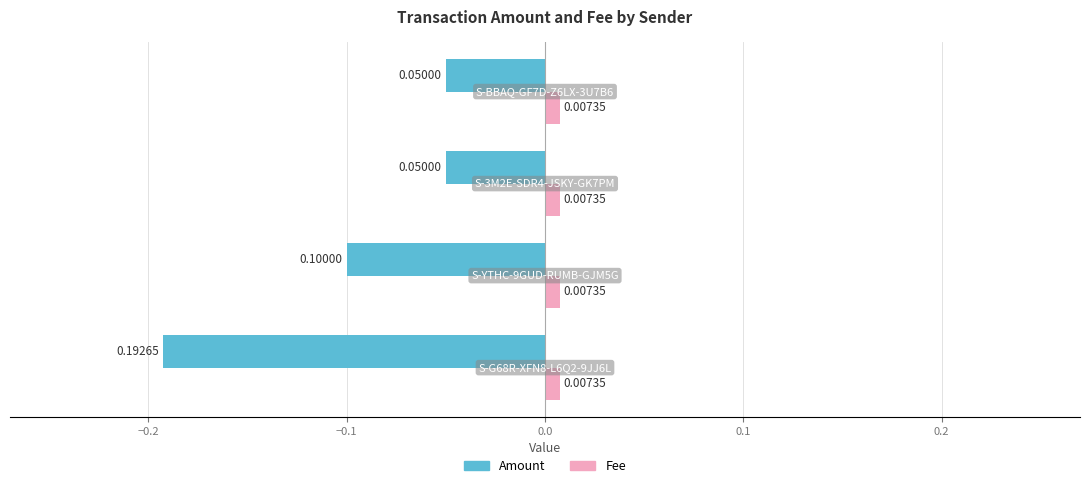

What is the sum of all Amount values?

-0.4